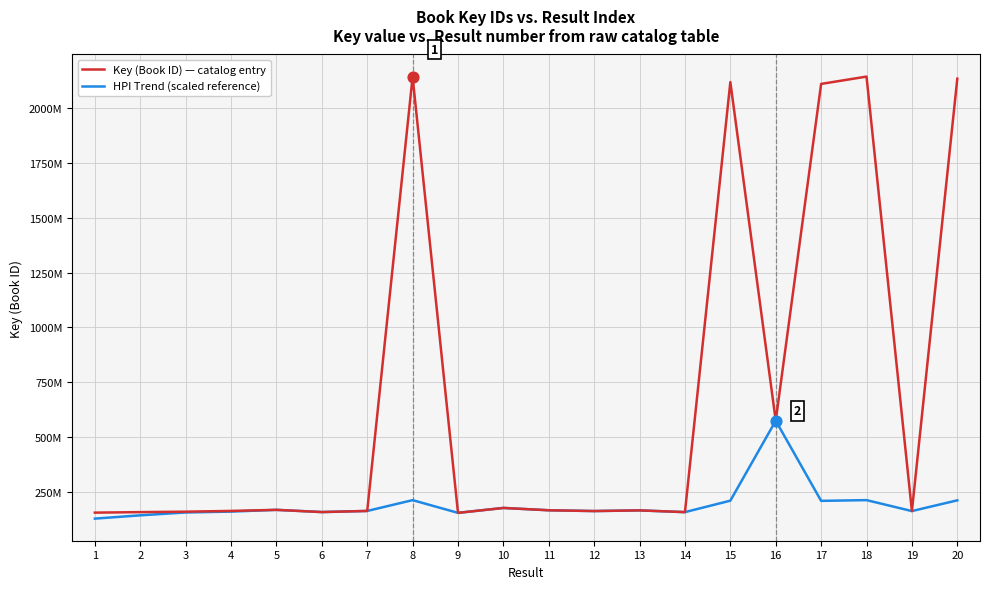

At which category is the sum across all series the highest?

18